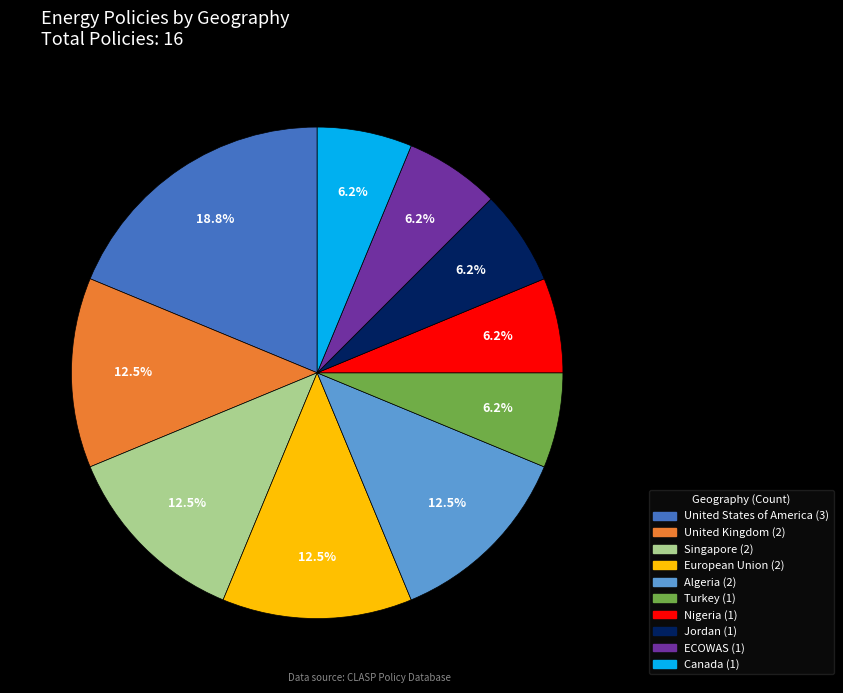

Does any single category account for the majority?

No